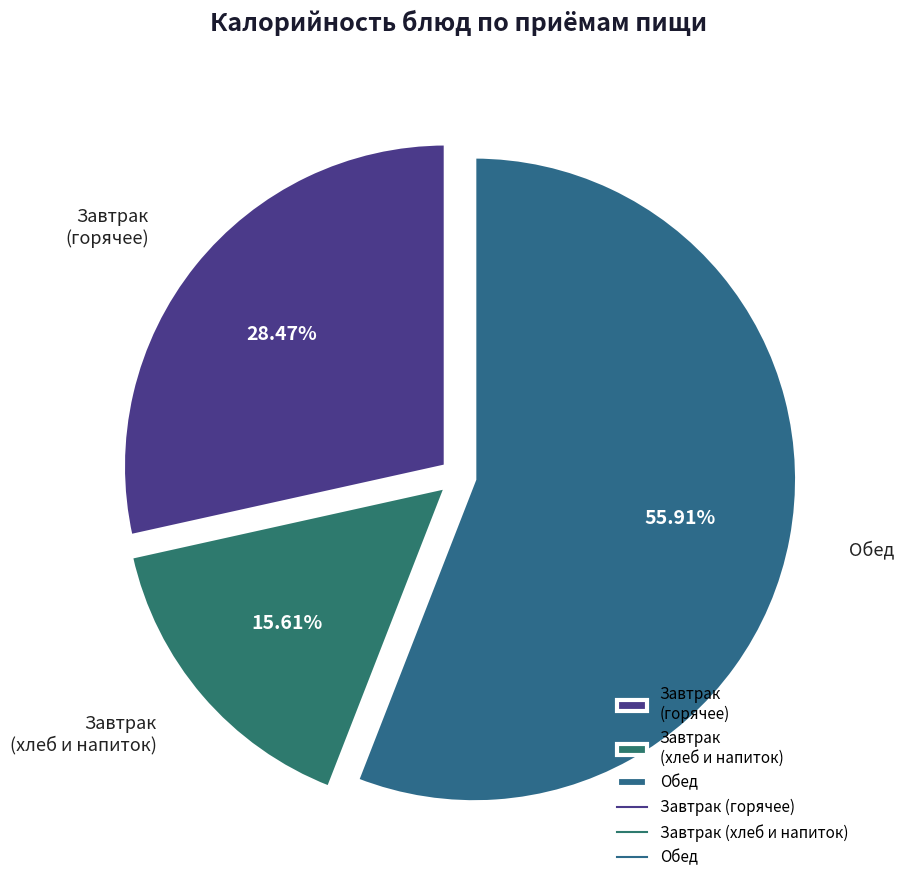

Is there a majority slice in this chart?

Yes